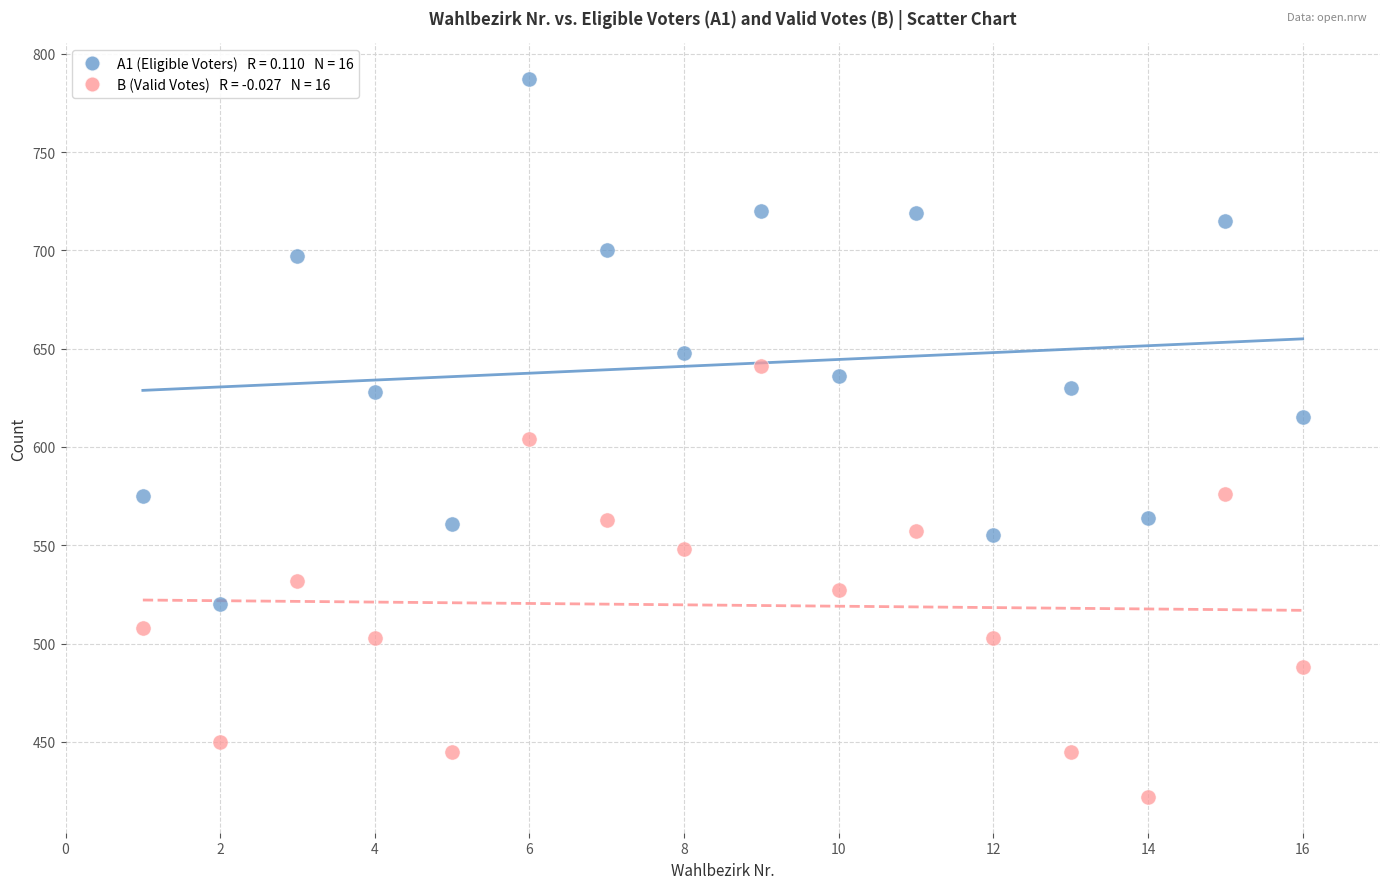

Across all data points, what is the range of Y values (max minus min)?

365